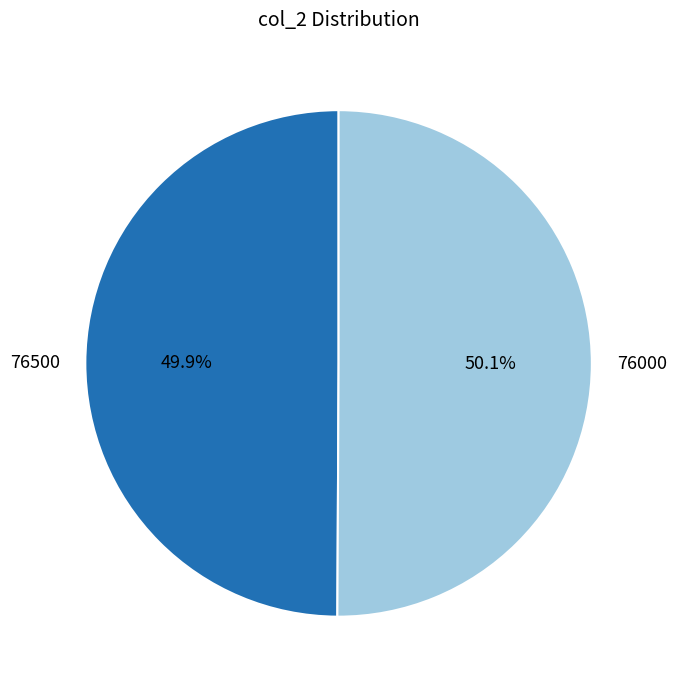

True or false: 76000 accounts for 43% of the total.

False